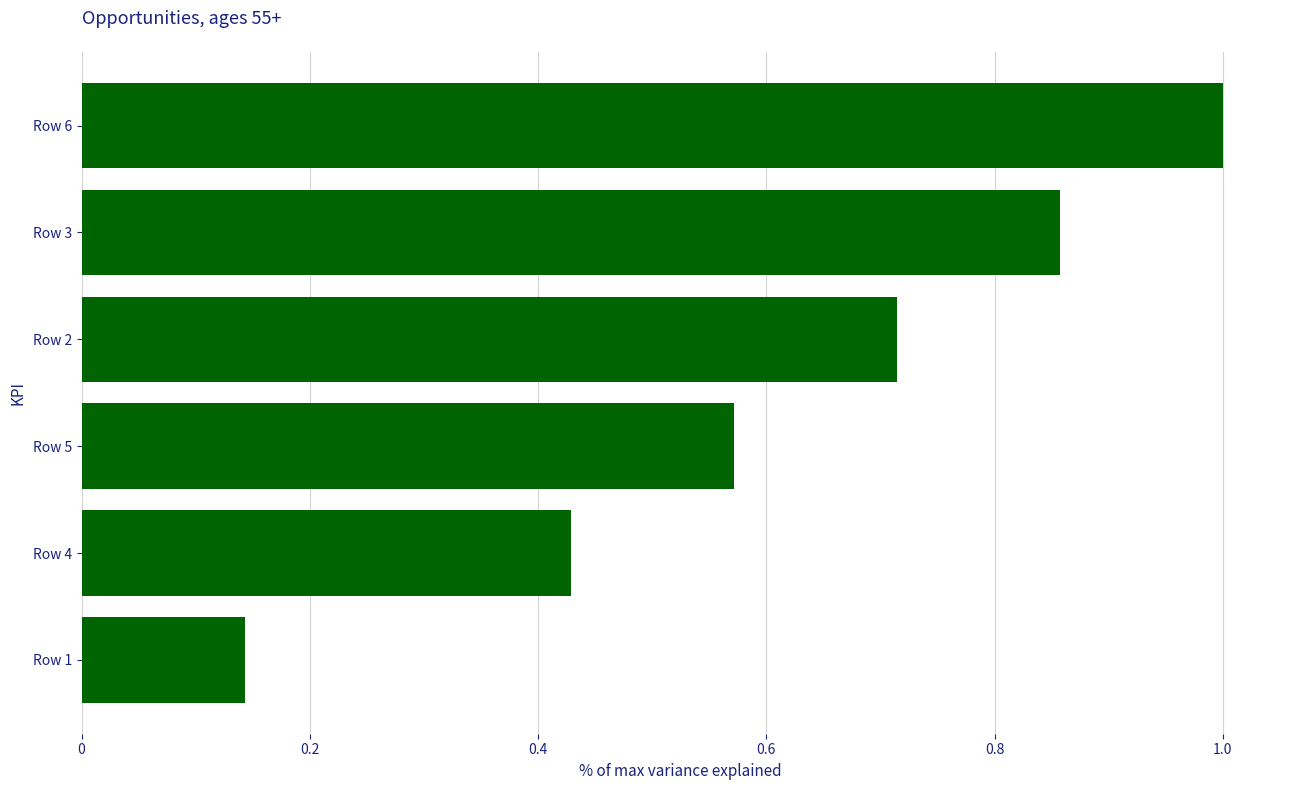

Which has a higher value, Row 5 or Row 1?

Row 5